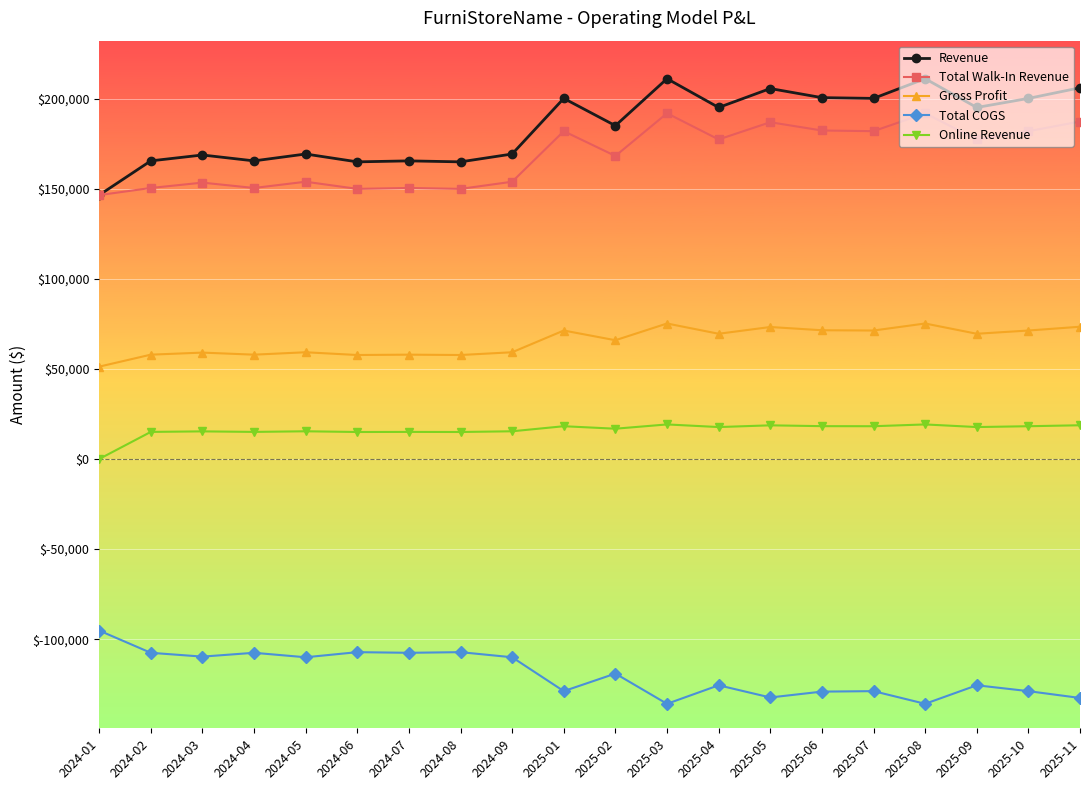

What value does the Gross Profit series have at 2024-06?

57724.6